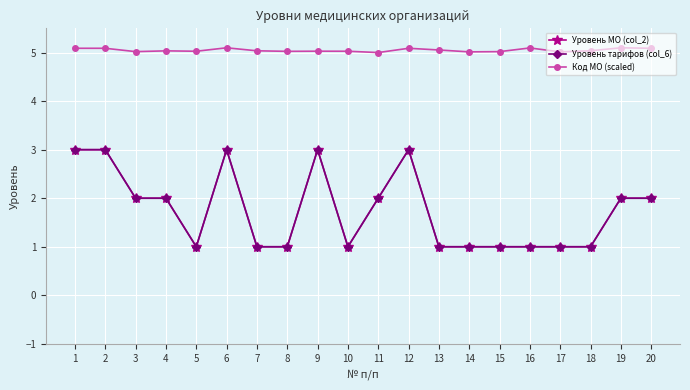

At which category is the sum across all series the highest?

6